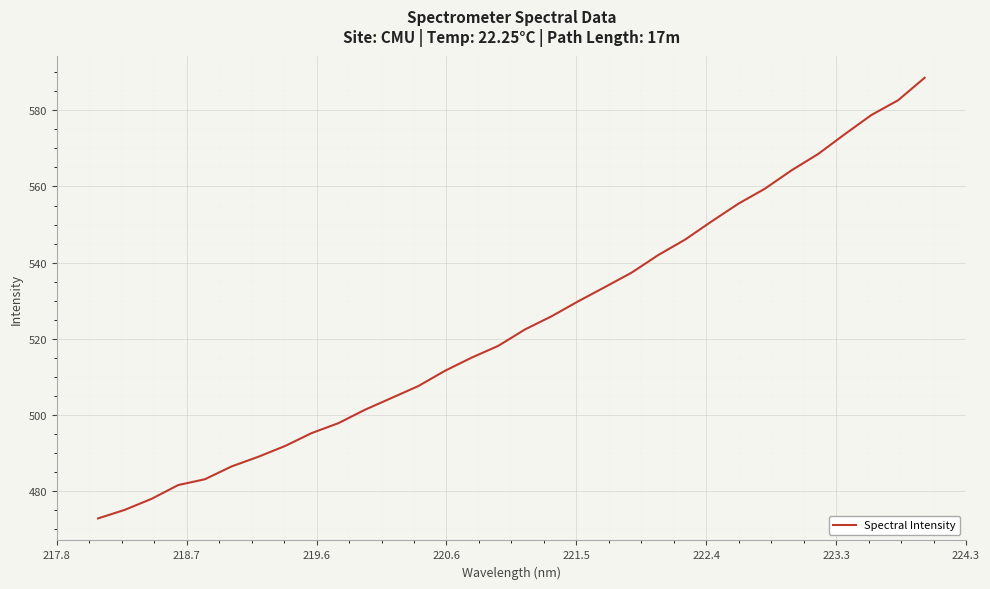

What is the sum of all values?

16766.9